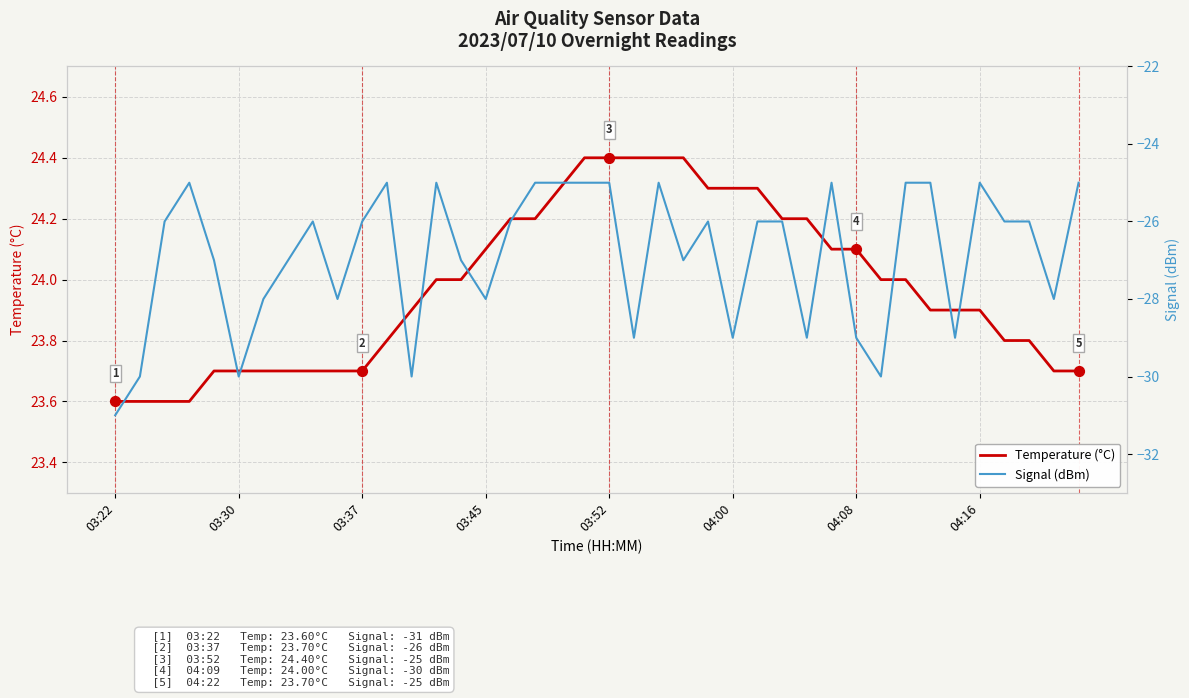

Which series reaches the minimum Y coordinate?

Signal (dBm)